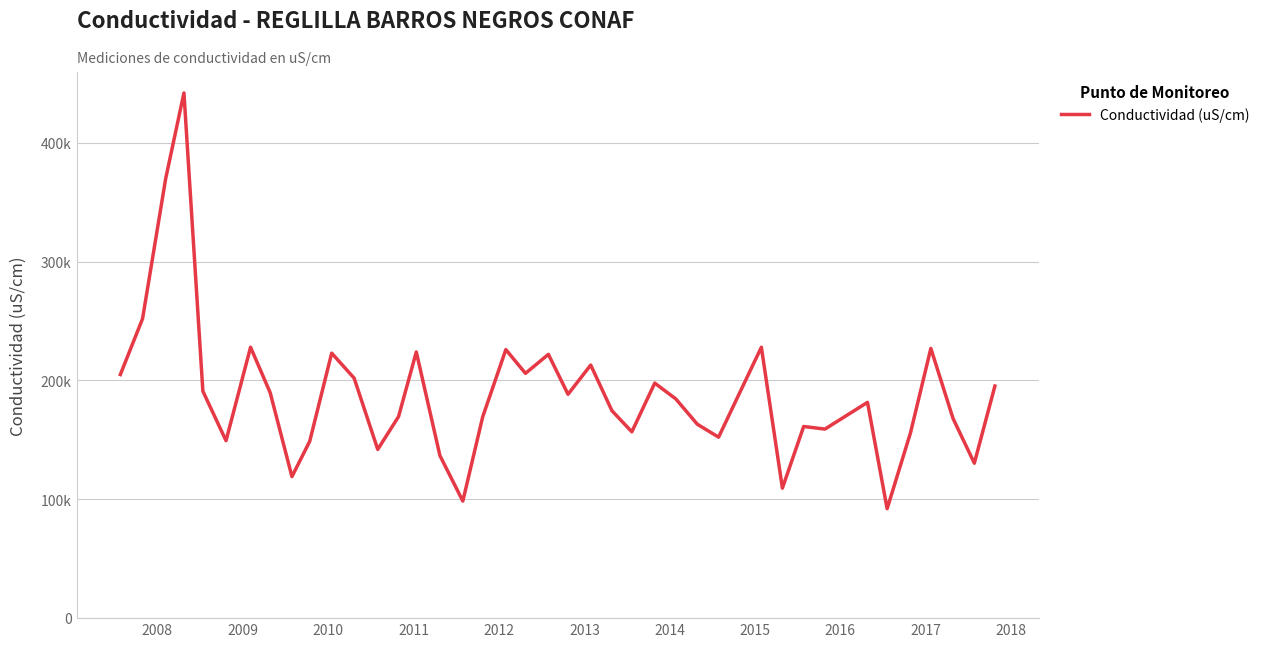

What is the greatest value displayed?

442000